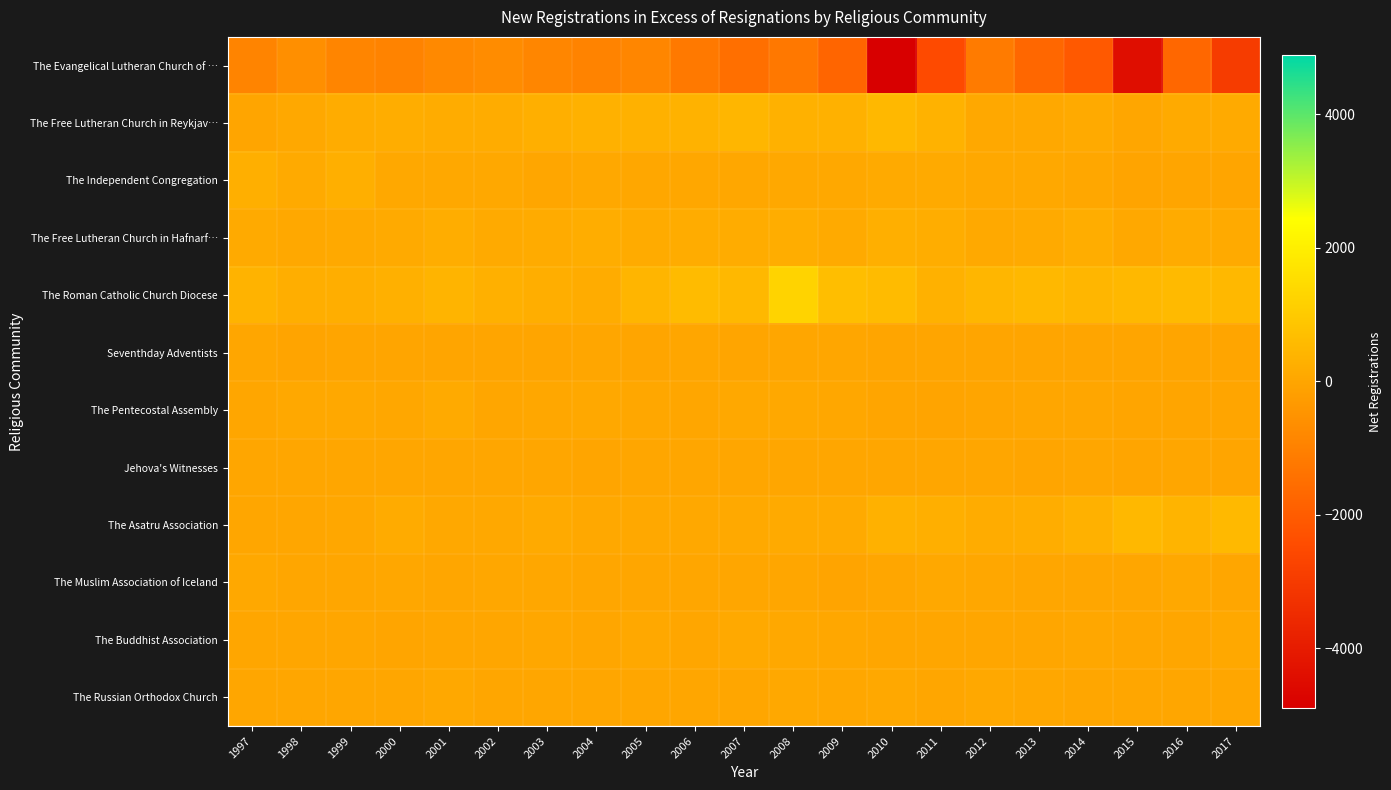

Which label corresponds to the largest value in the chart?

2008